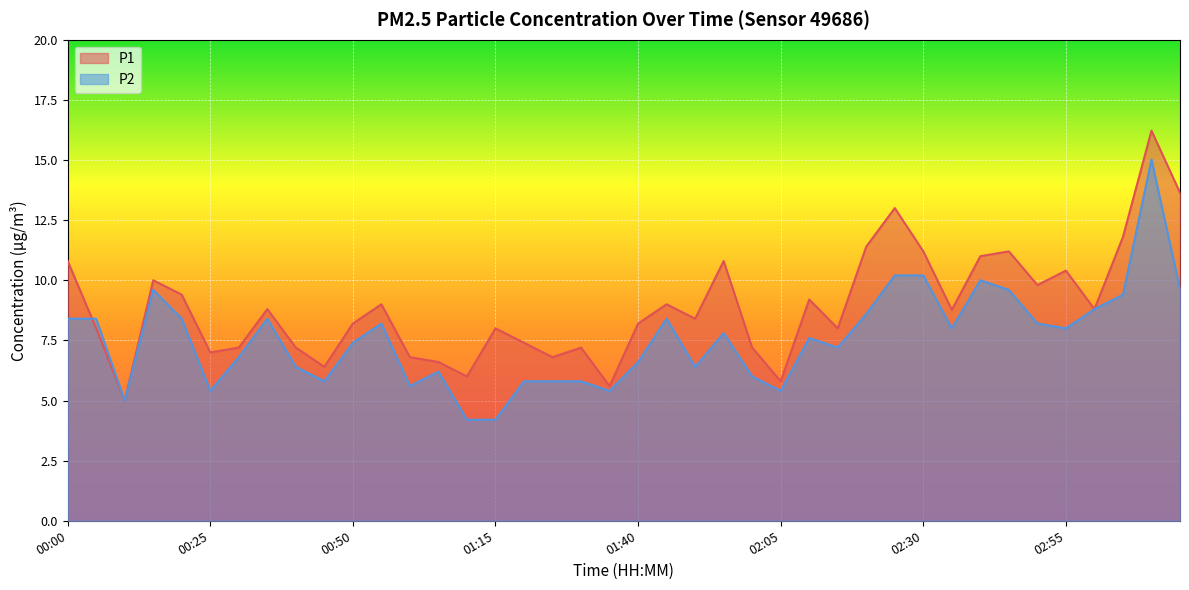

What is the greatest value displayed?

16.2